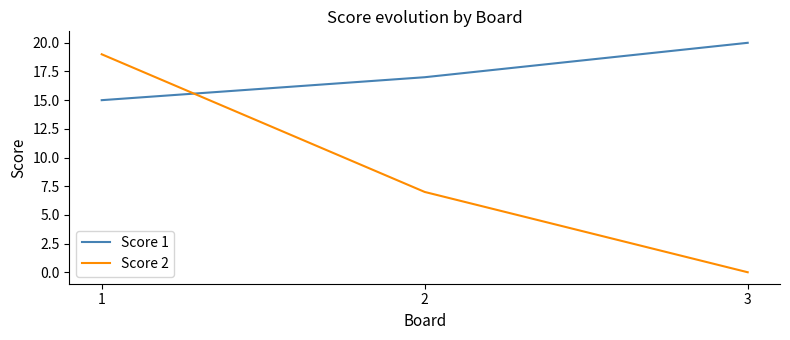

Rank the series by their average value, from highest to lowest.

Score 1, Score 2